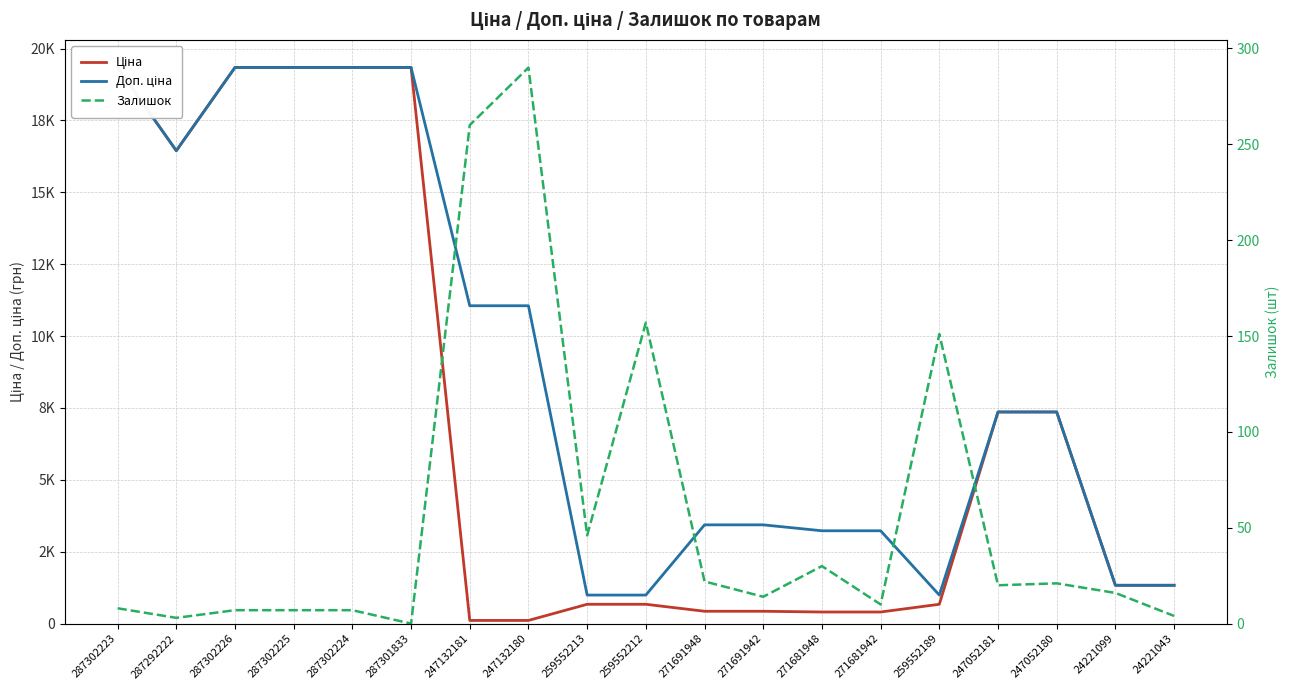

Which series has the largest total across all categories?

Доп. ціна